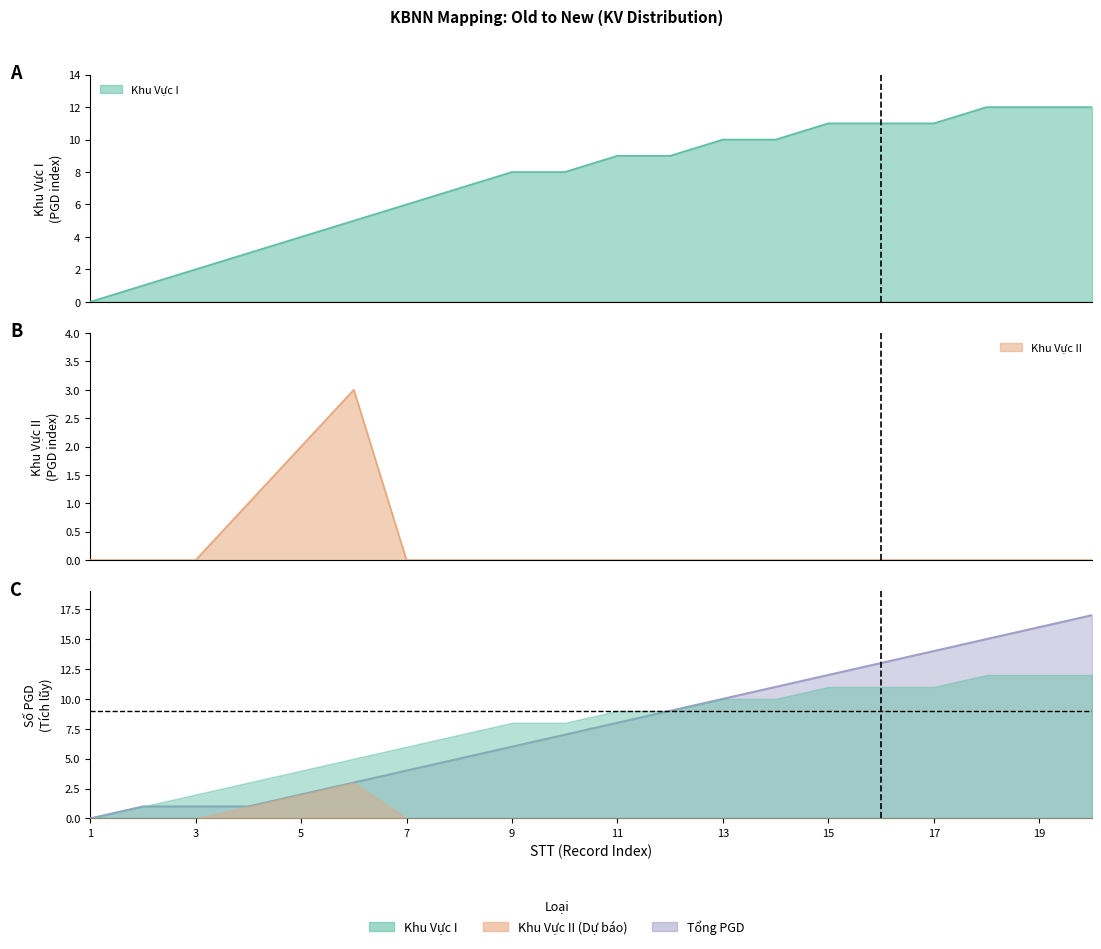

What is the highest value of the KV_II series?

3